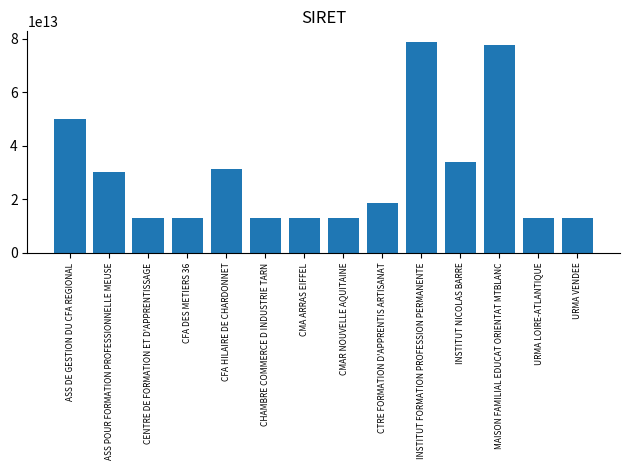

True or false: the data shows 50509639126217 at CFA HILAIRE DE CHARDONNET.

False